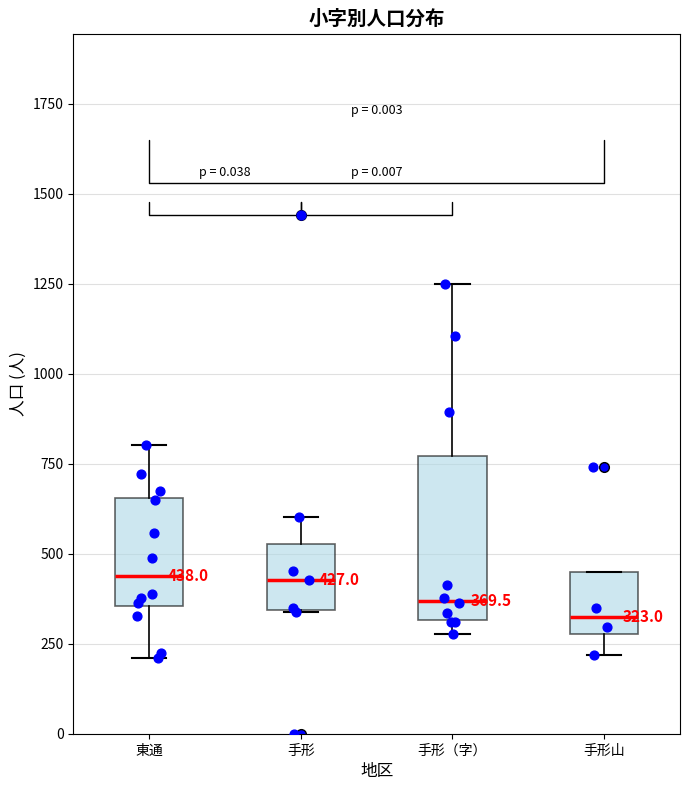

Comparing the boxes themselves (not the whiskers), which one is the tallest?

手形（字）